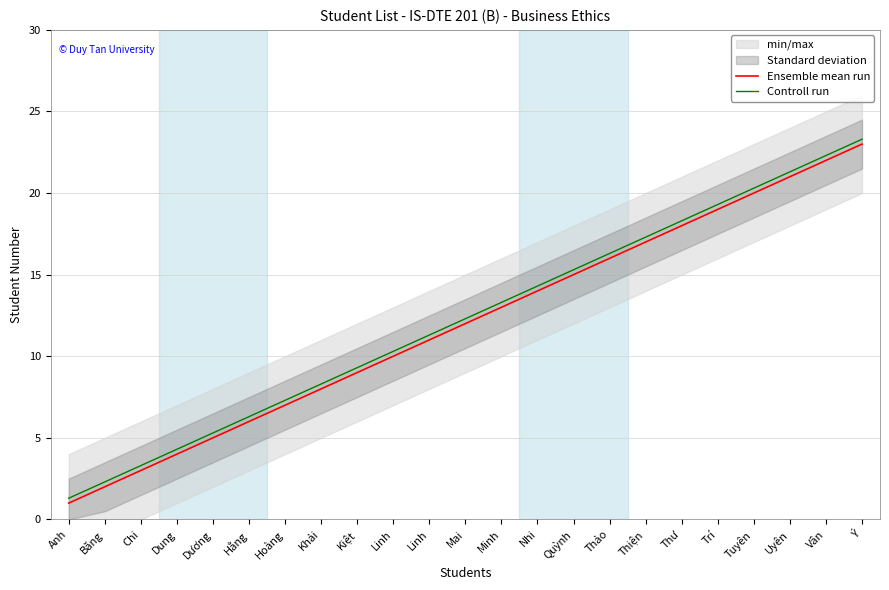

Rank the series by their maximum value, from highest to lowest.

Controll run, Ensemble mean run